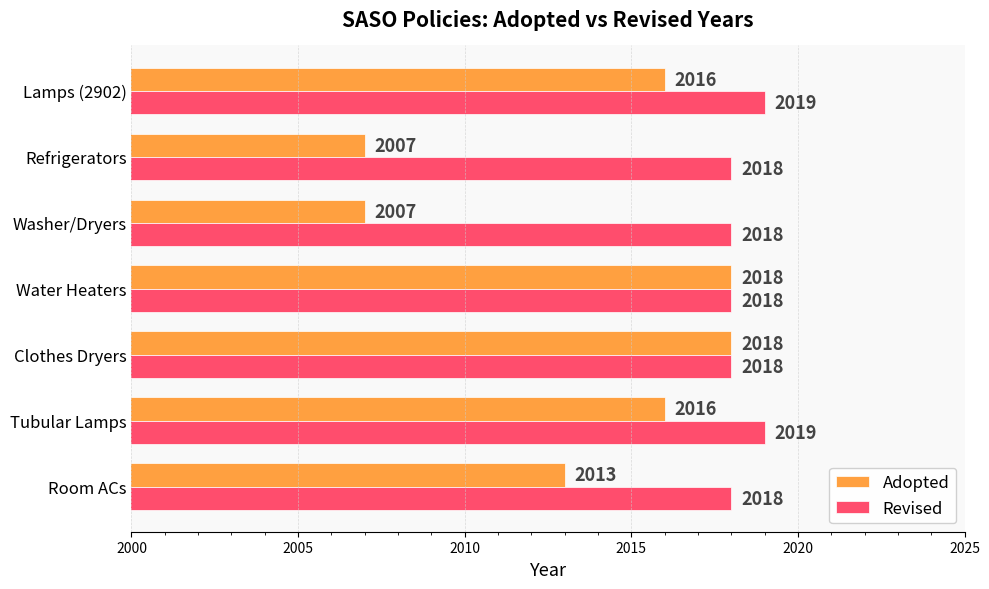

The Adopted series shows 2016 at Lamps (2902). True or false?

True